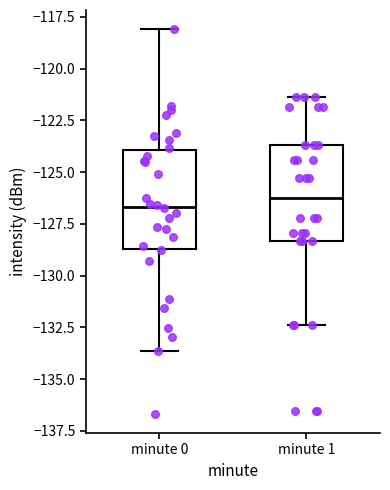

Reading left to right, read every box against the y-axis: the position of its median line, the range the box covers, and the ends of its whiskers. The values are not printed on the chart, so give them approximately, as read against the axis.

minute 0: median -126.5, box -128.5 to -124.0, whiskers -133.5 to -118.0
minute 1: median -126.5, box -128.5 to -123.5, whiskers -132.5 to -121.5